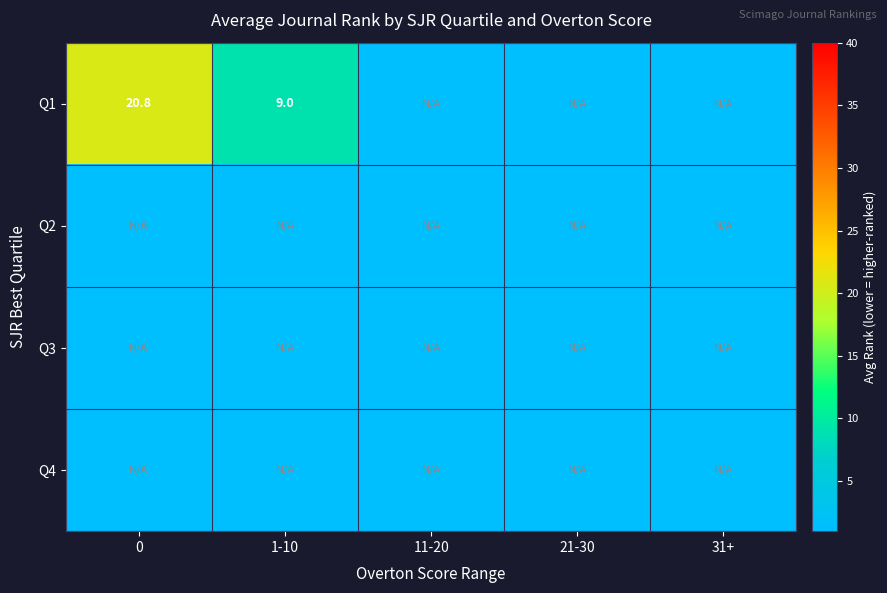

What is the difference between the Q1 values at 0 and 1-10?

11.8